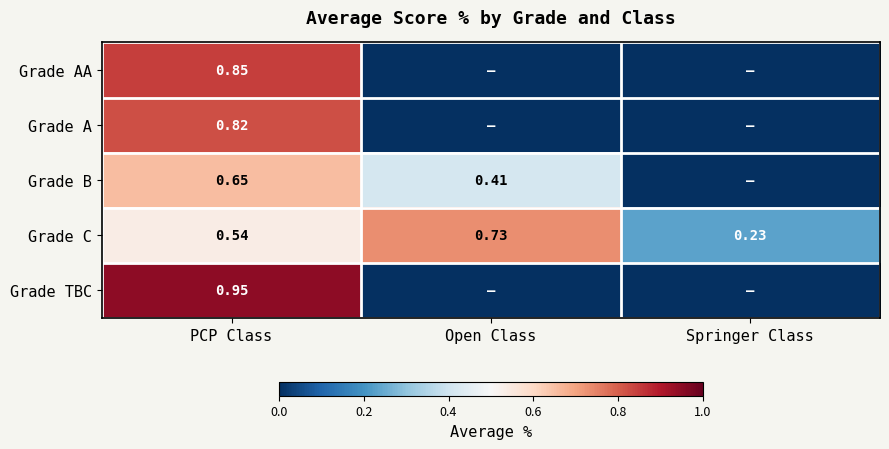

What is the total value across all series at PCP Class?

3.8